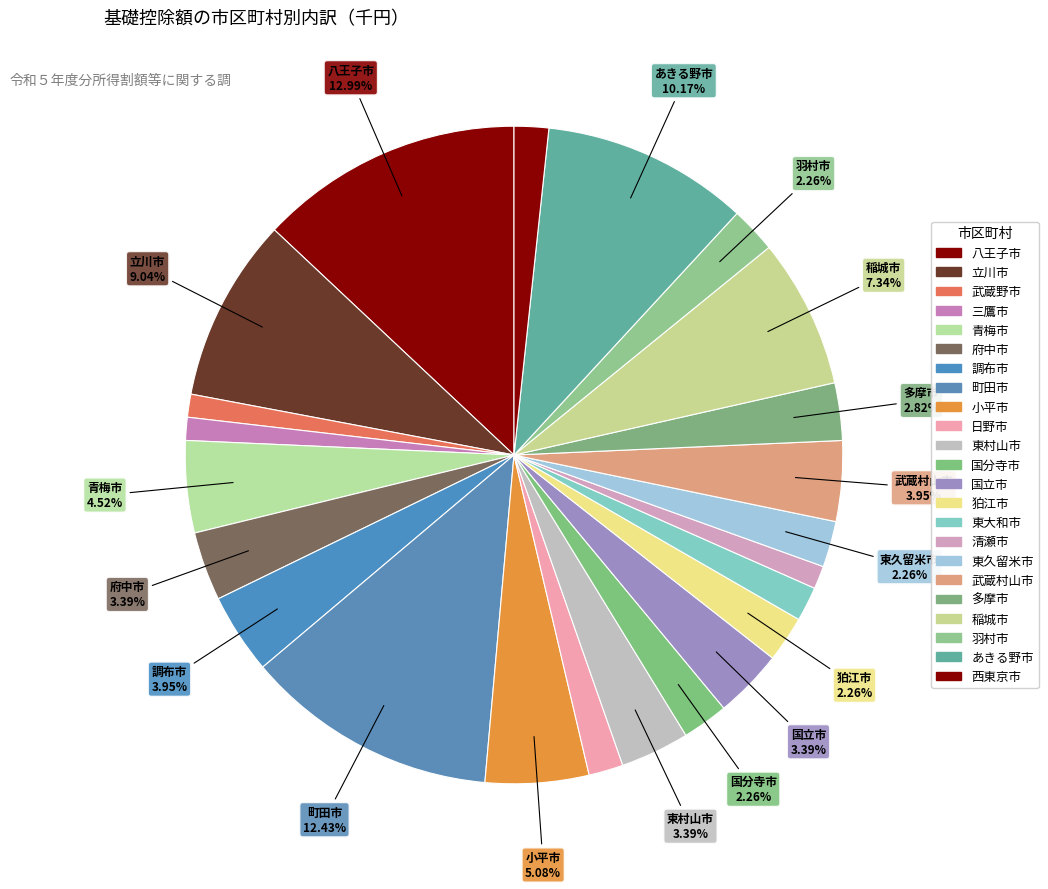

How many segments does this pie chart have?

23